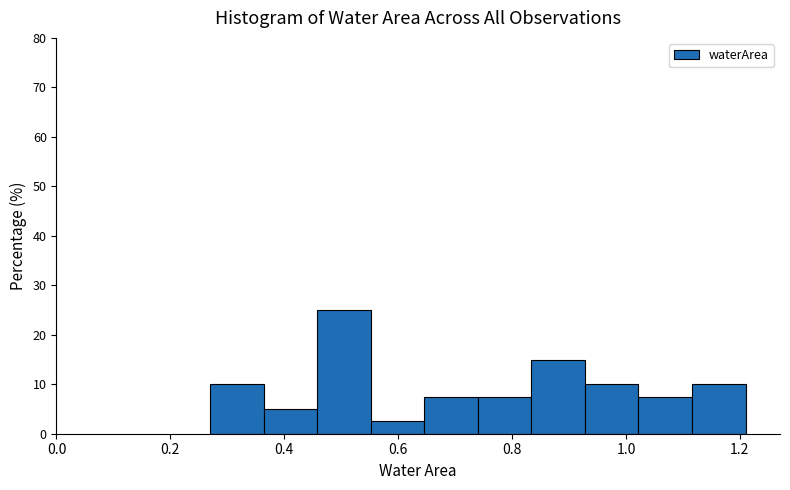

Over which range of the x-axis is the bar tallest?

0.458 to 0.552